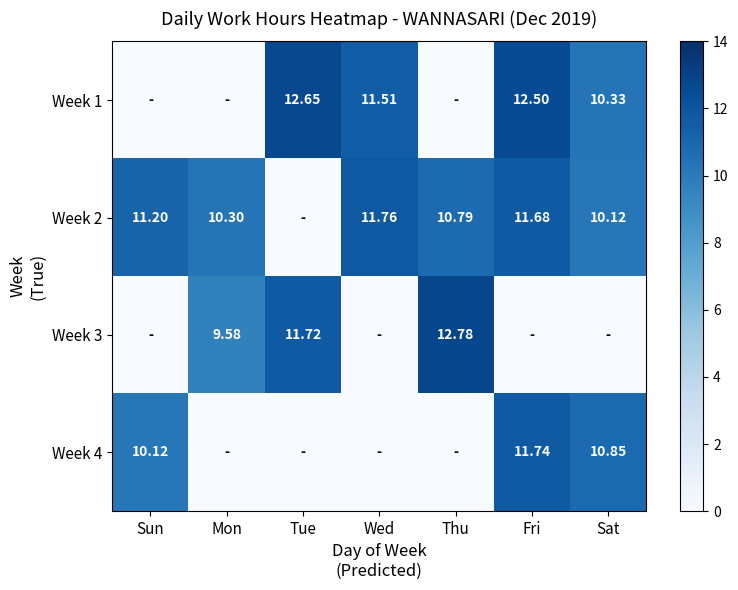

What is the maximum value shown in the chart?

12.8